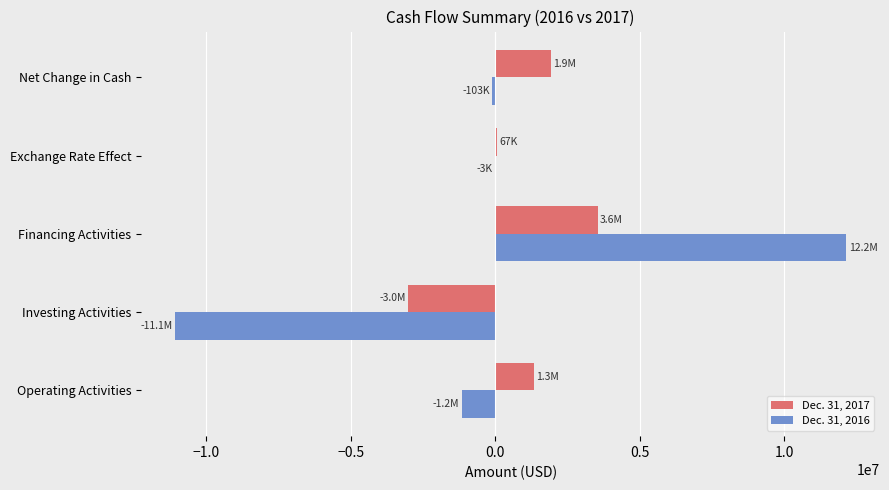

Which category has the highest value in the Dec. 31, 2016 series?

Financing Activities